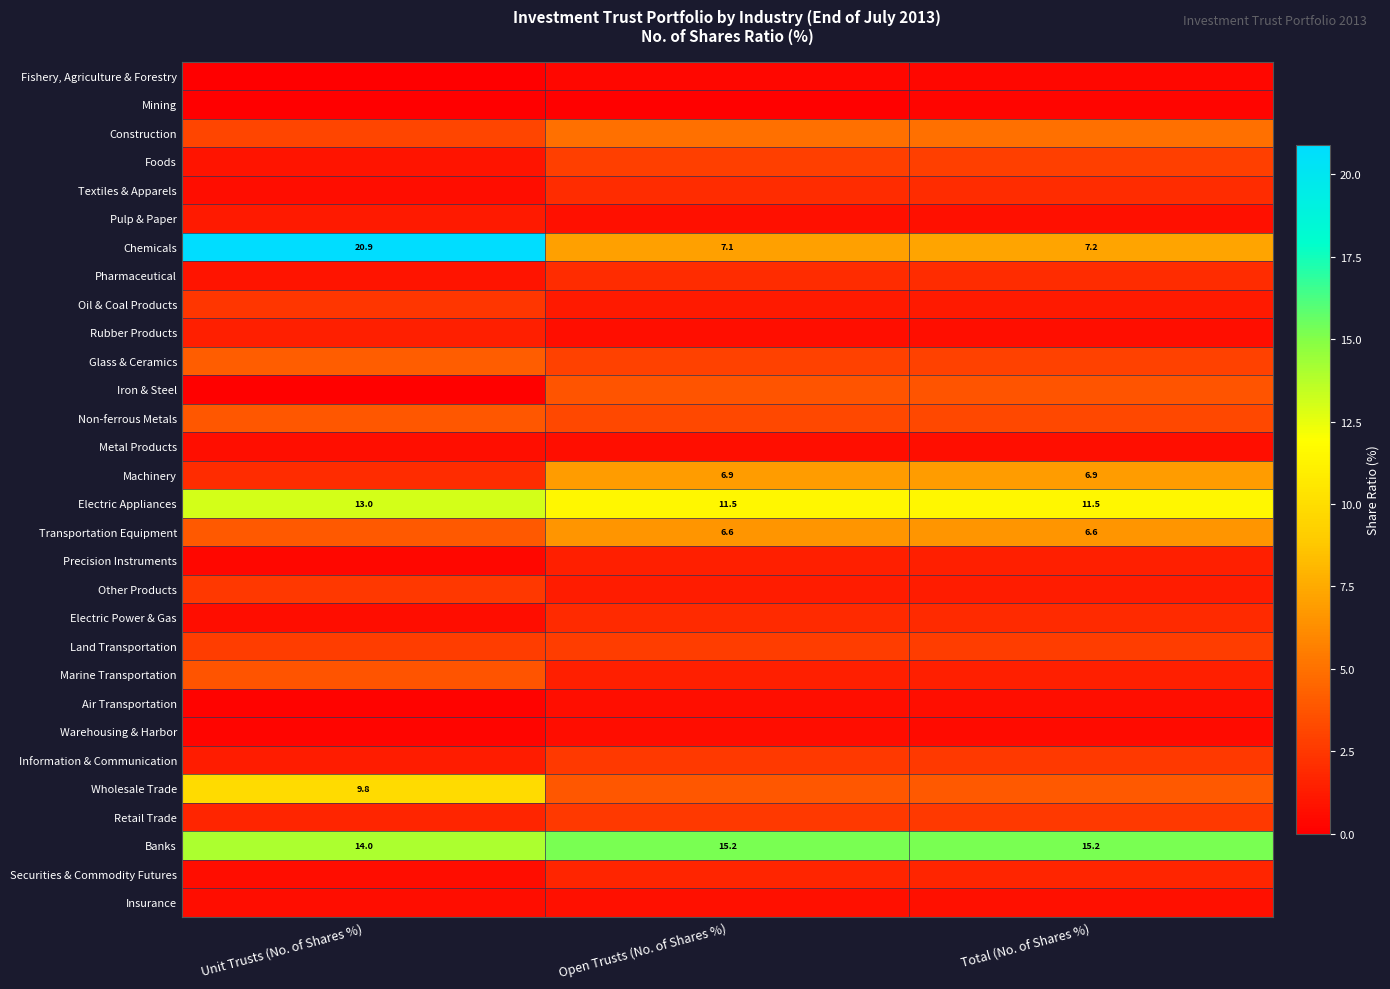

True or false: Banks has a value of 7.2 at Unit Trusts (No. of Shares %).

False